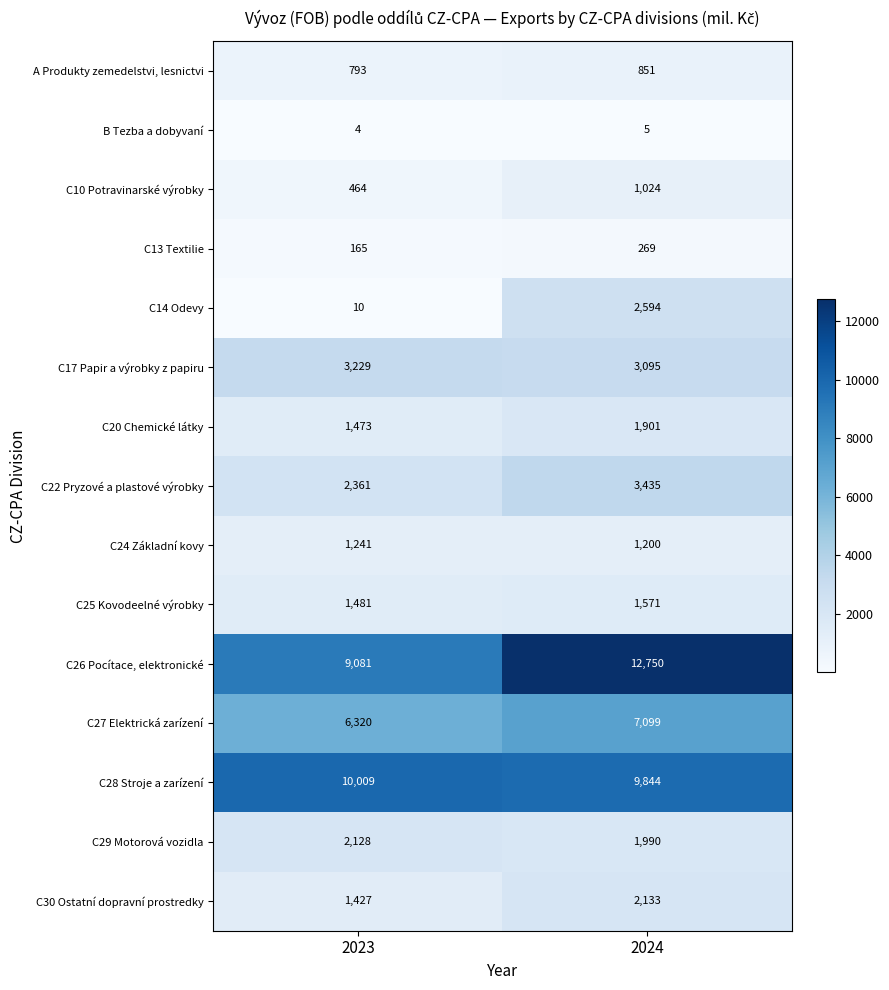

Which series has the largest total across all categories?

C26 Pocítace, elektronické